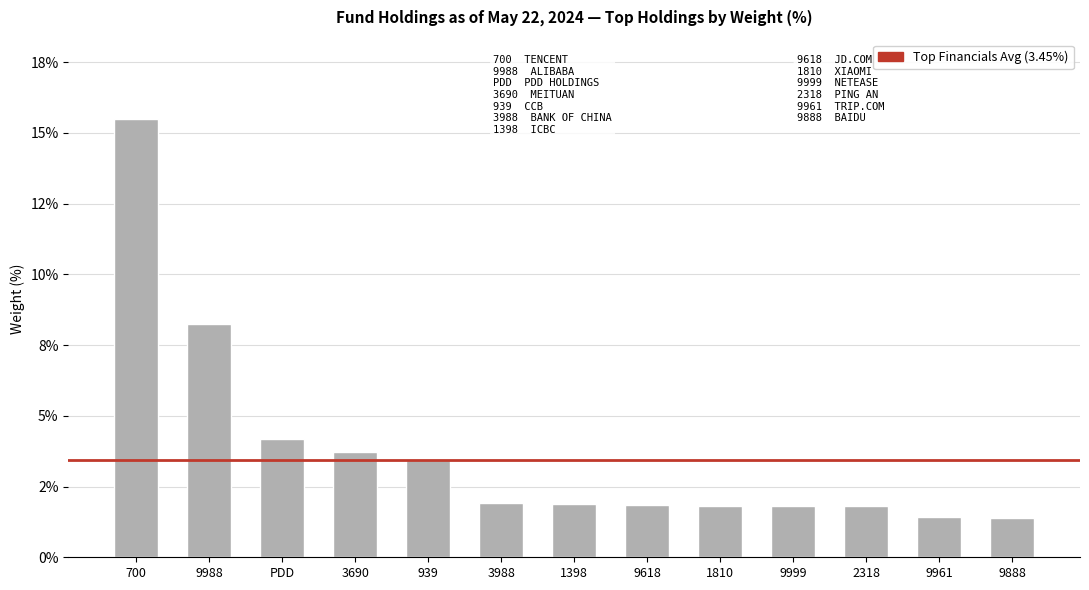

At which category does the chart reach its minimum across all series?

9888